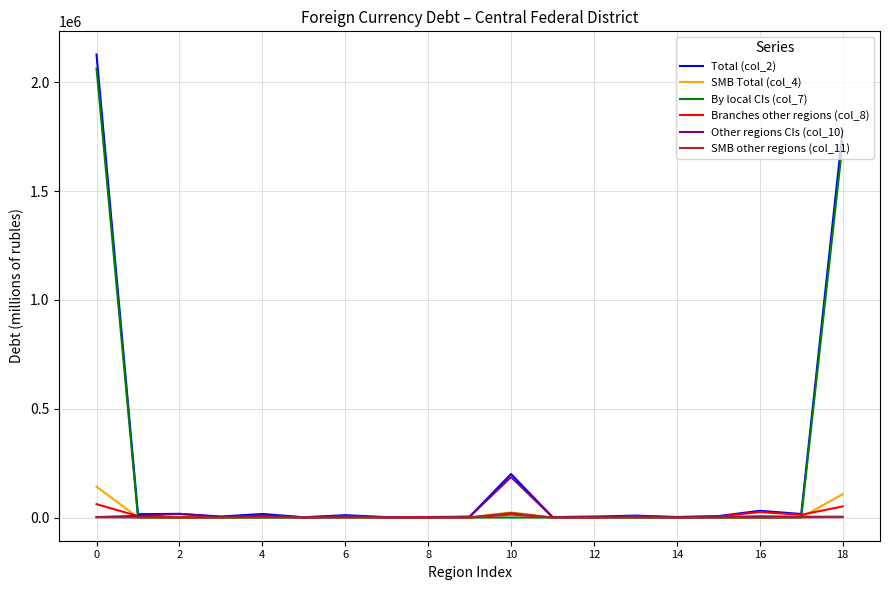

Which series has the largest range (max minus min)?

Total (col_2)